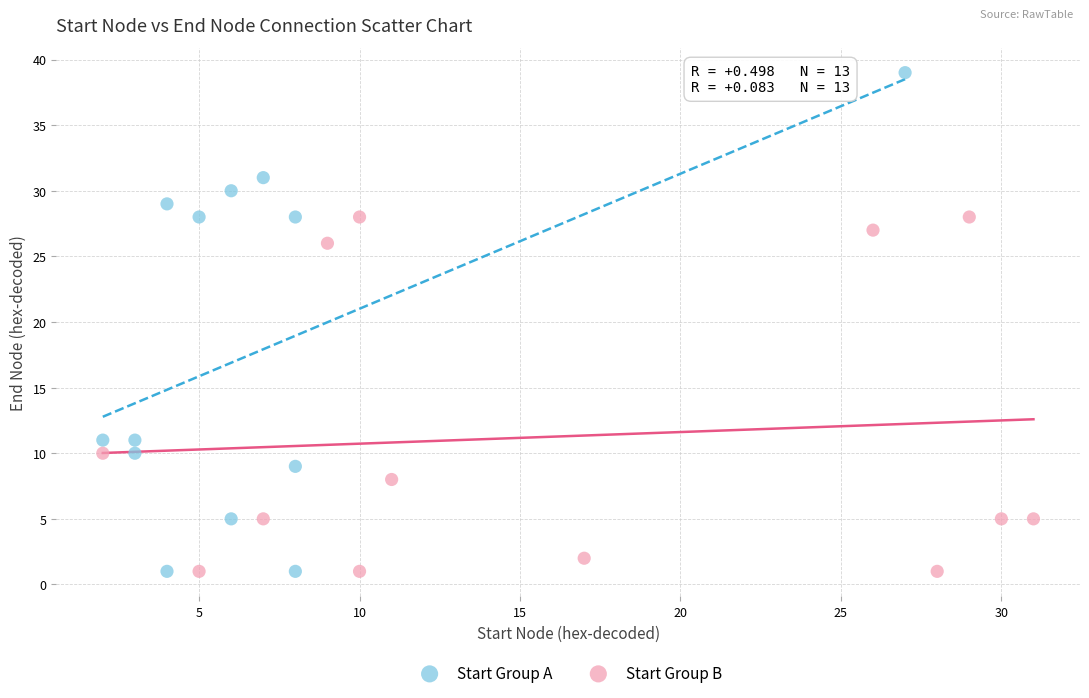

Which series has the widest spread of Y values?

Start Group A